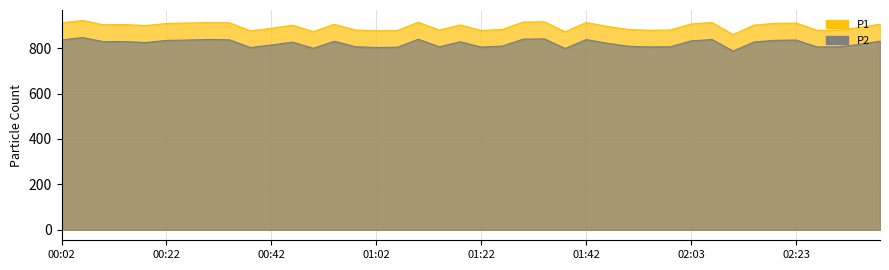

How many data points in P2 are less than 827?

20